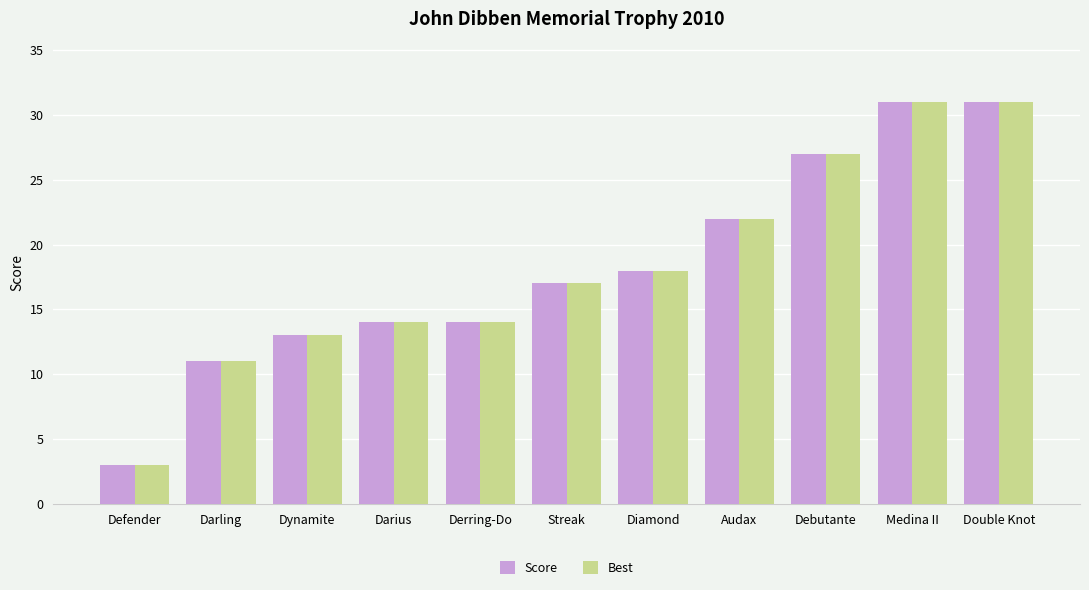

What is the label of the 8th bar from the right?

Darius